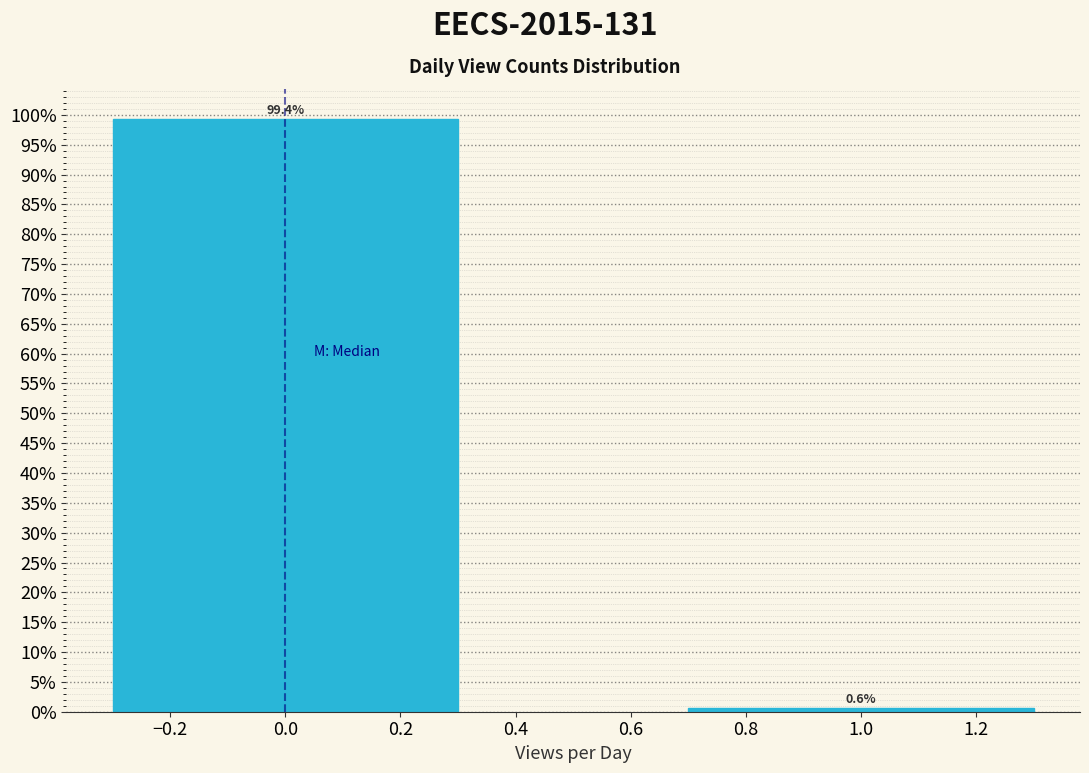

Reading left to right, extract all data points from this chart.

0.0=99.4	1.0=0.6